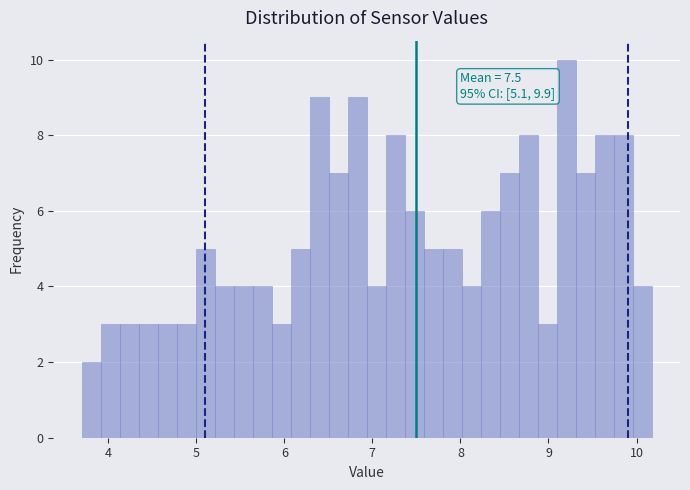

Around what value on the x-axis is the tallest bar? Give the approximate position of its centre, as read against the axis.

9.2